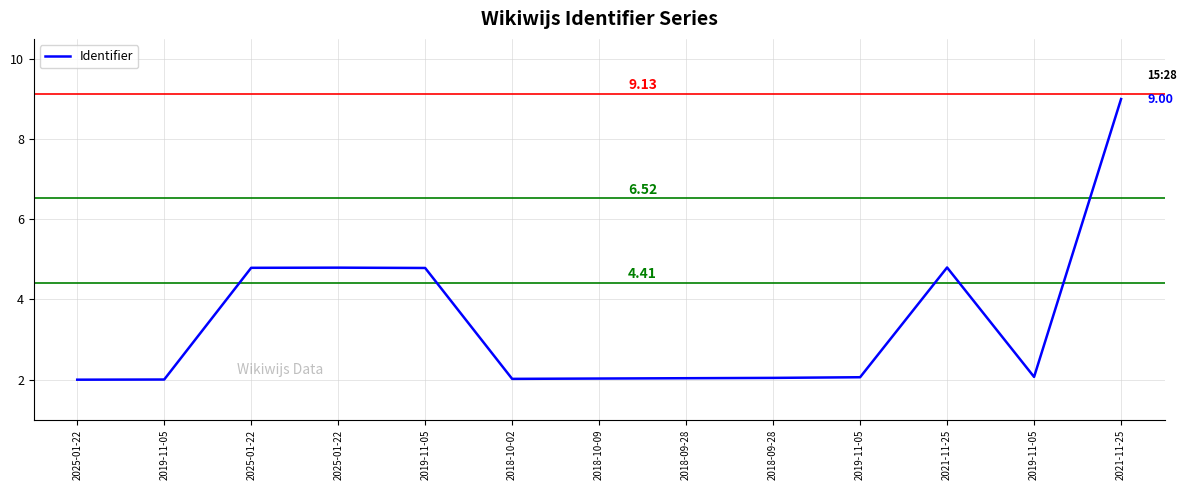

List the labels in order of value, largest first.

2021-11-25, 2021-11-25, 2025-01-22, 2025-01-22, 2019-11-05, 2019-11-05, 2019-11-05, 2018-09-28, 2018-09-28, 2018-10-09, 2018-10-02, 2019-11-05, 2025-01-22